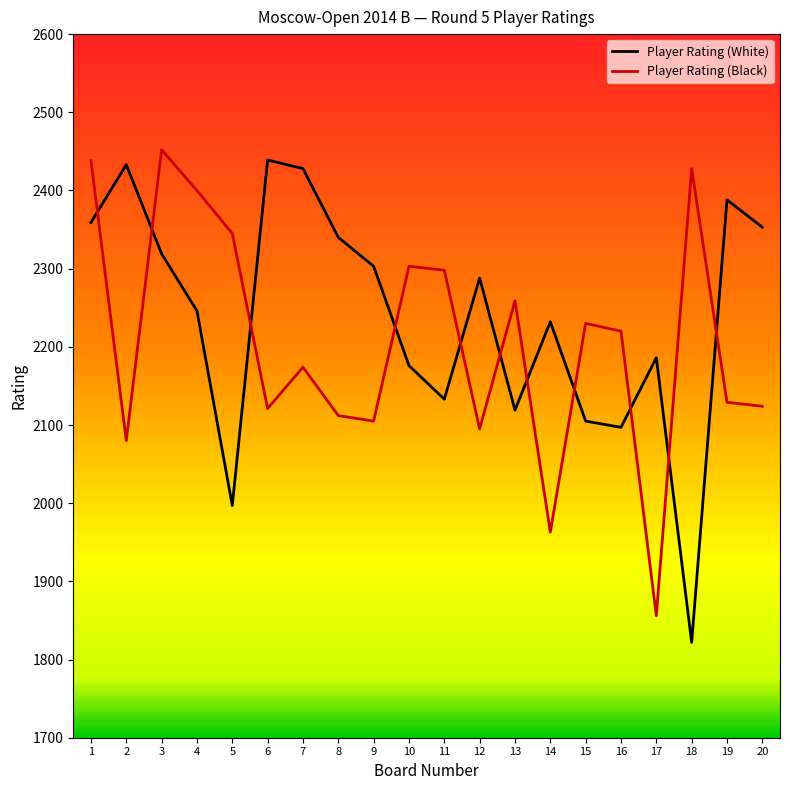

What is the average value of the Player Rating (White) series?

2238